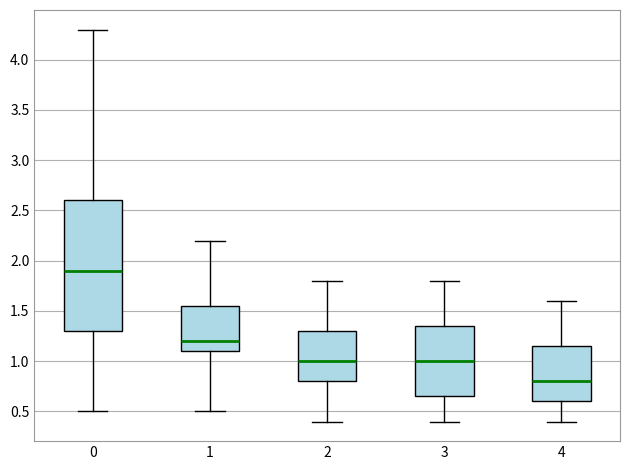

Which box's median line is the highest?

0